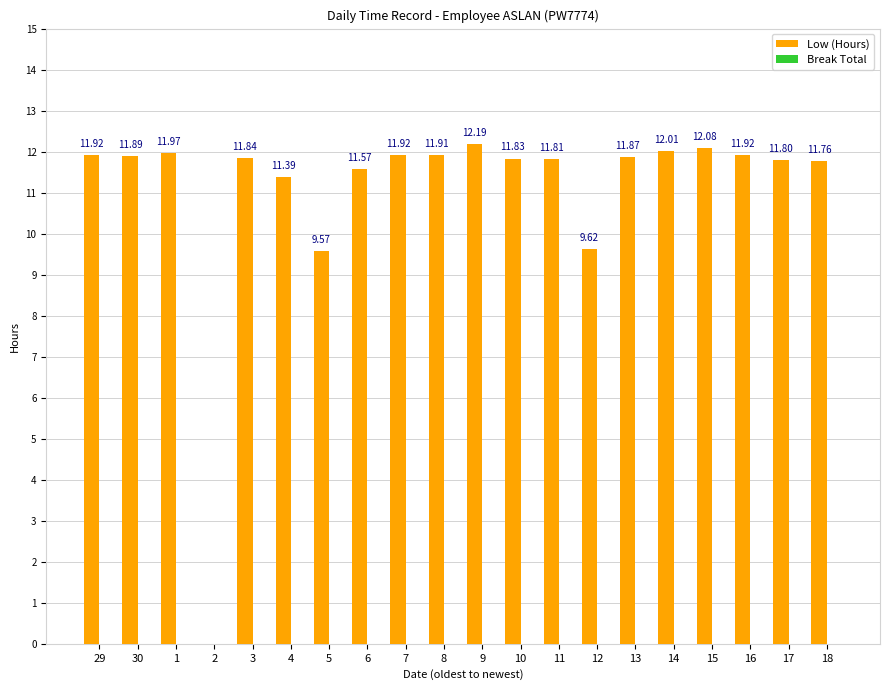

Which has a higher value, 14 or 13?

14